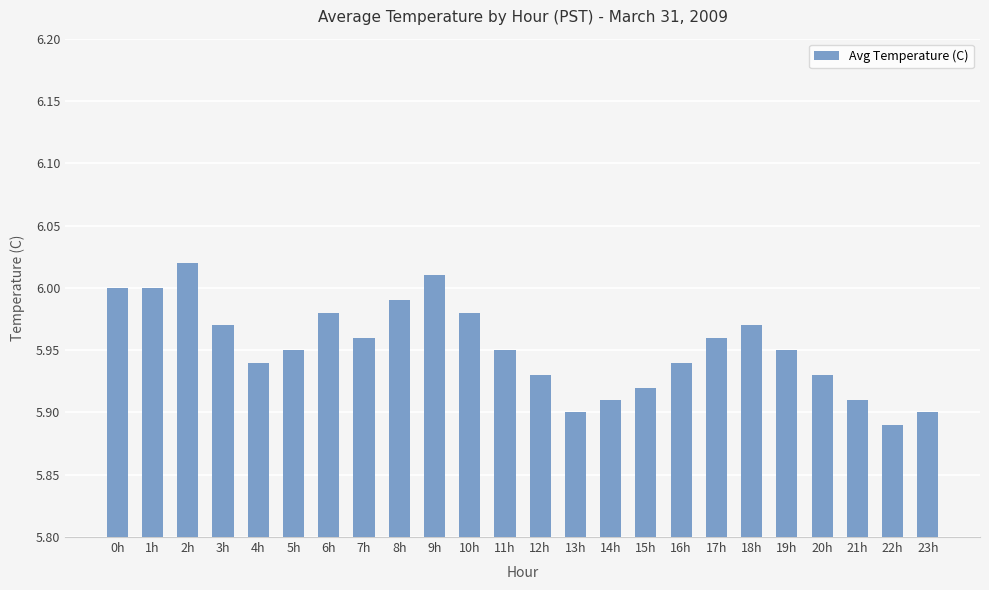

Which label corresponds to the largest value in the chart?

2h